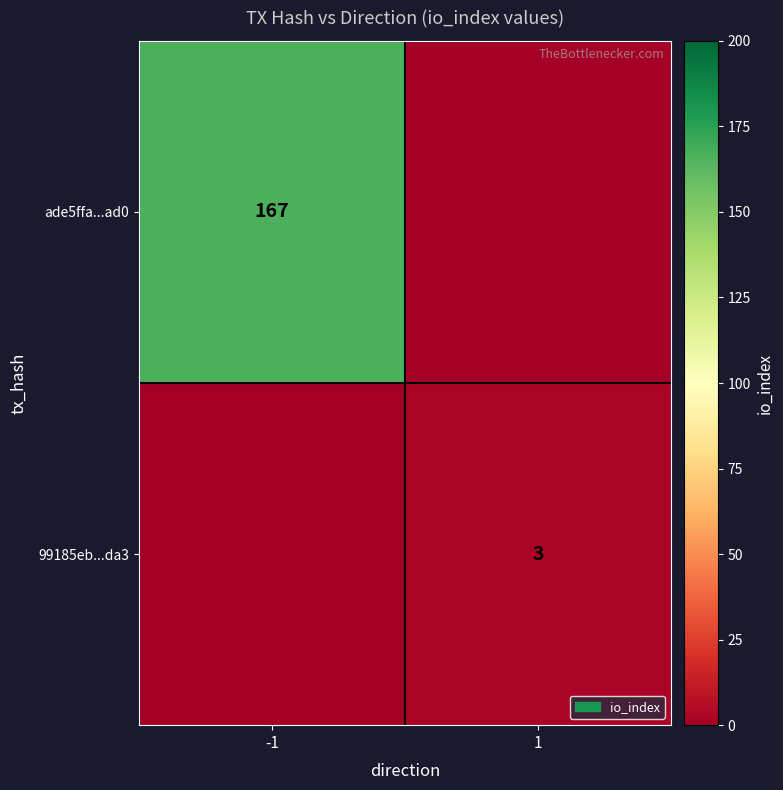

The ade5ffa...ad0 series shows 235 at -1. True or false?

False